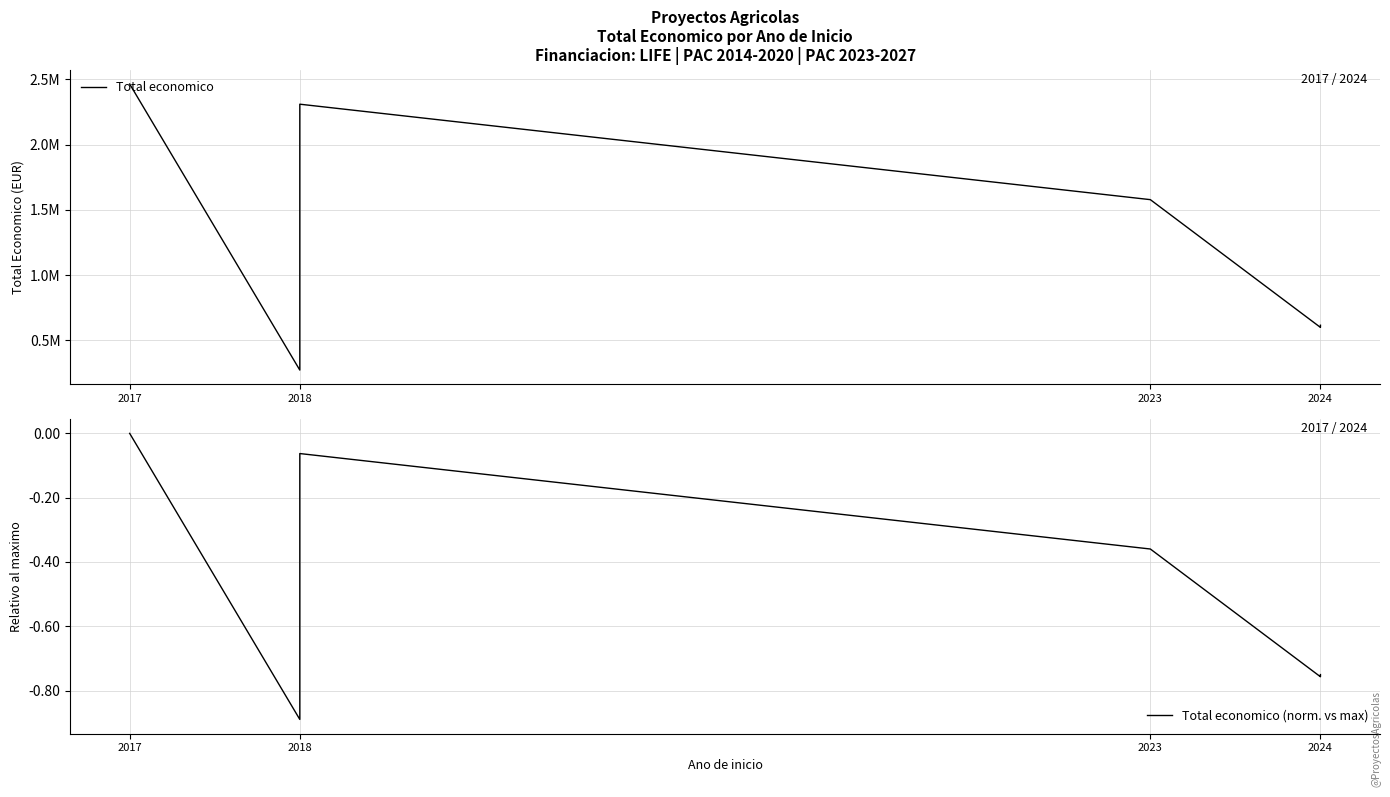

Which label corresponds to the largest value in the chart?

2017